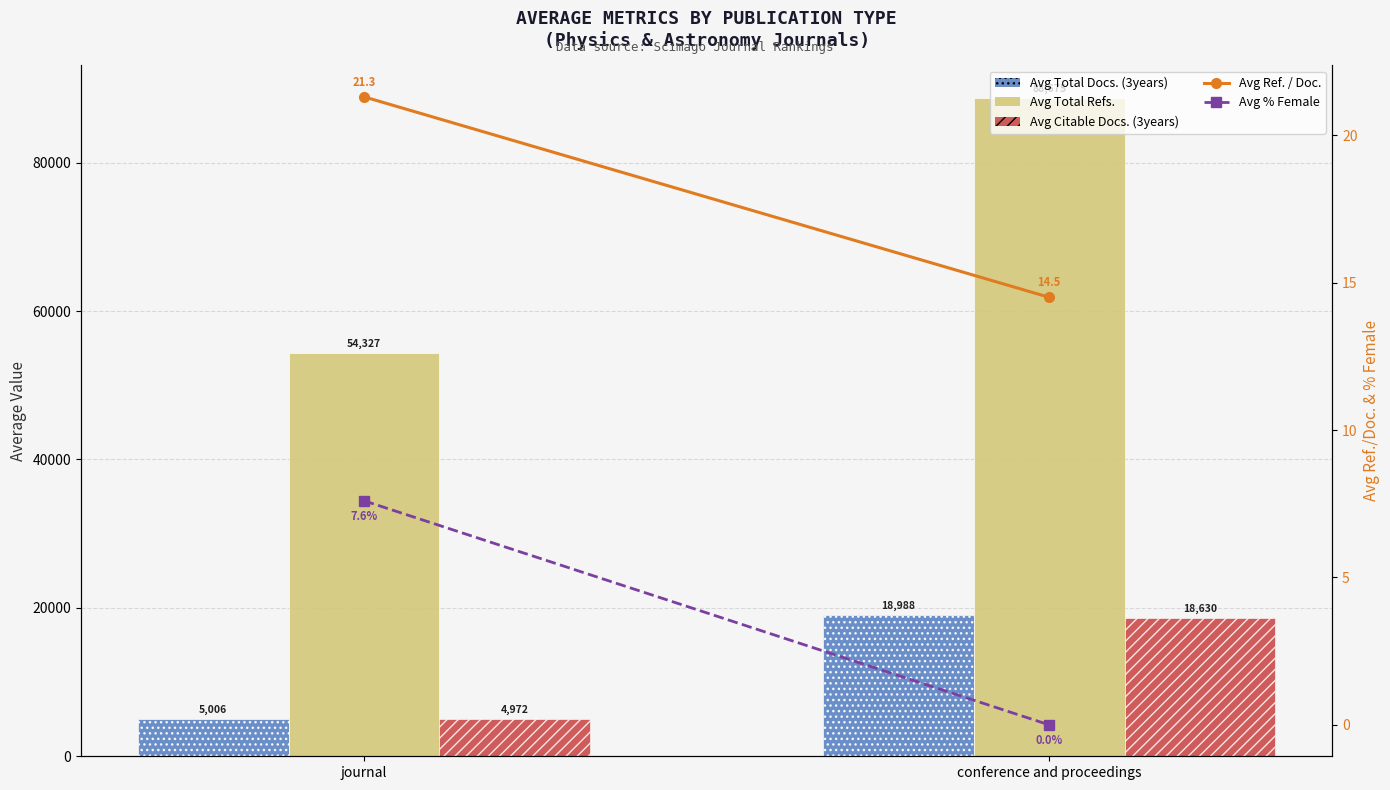

At which category is the sum across all series the highest?

conference and proceedings